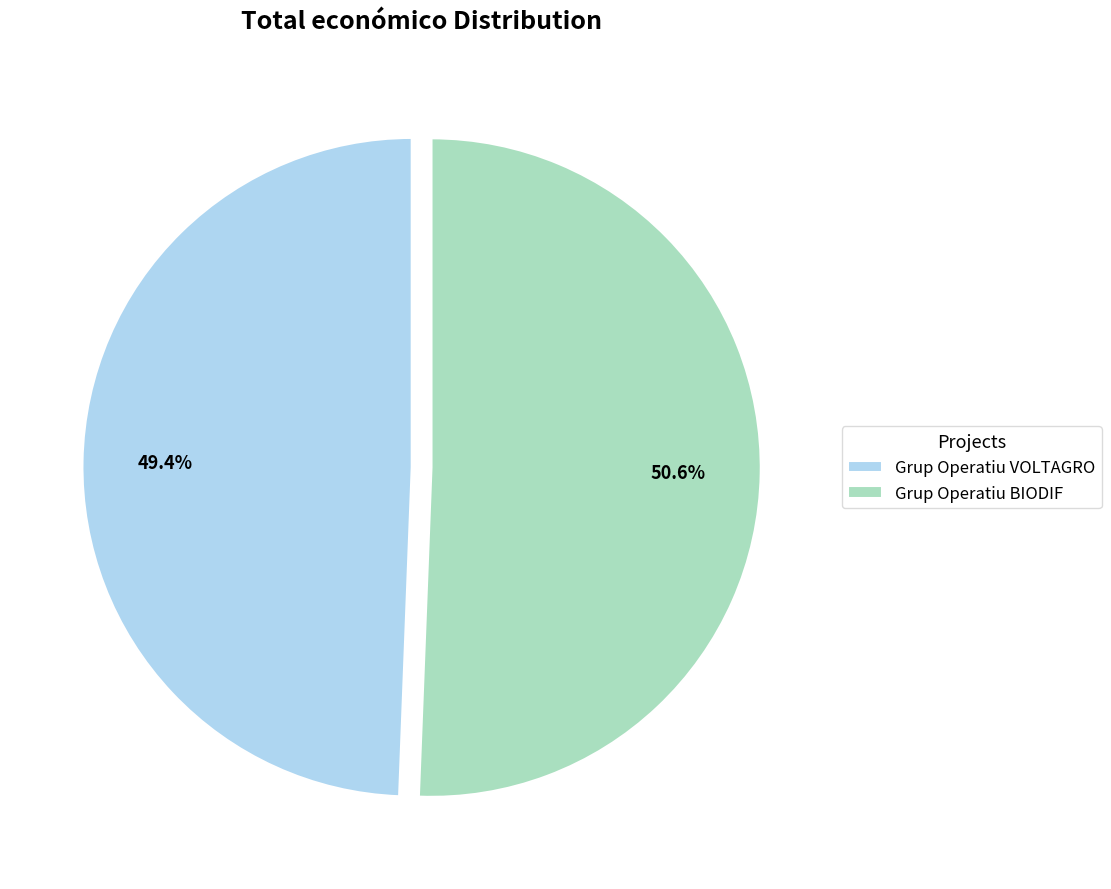

How many slices are in this pie chart?

2